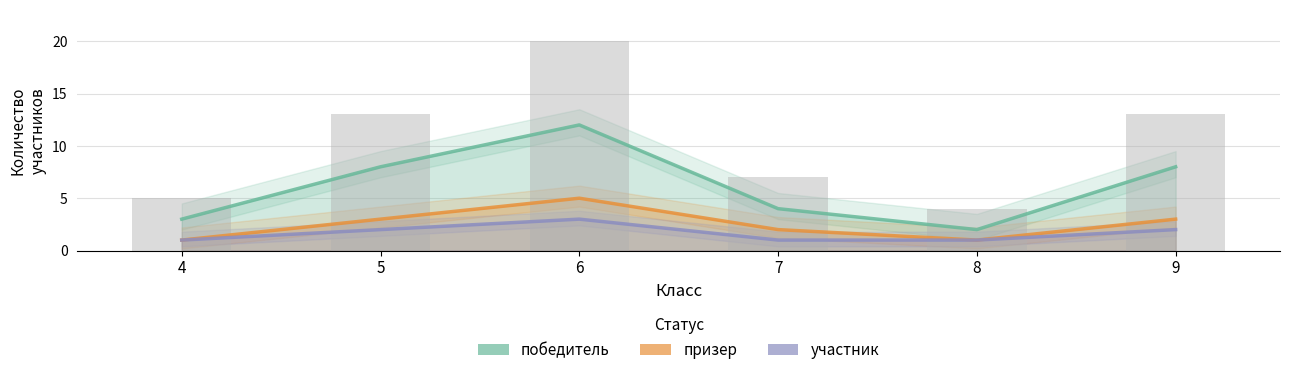

What is the maximum value shown in the chart?

12